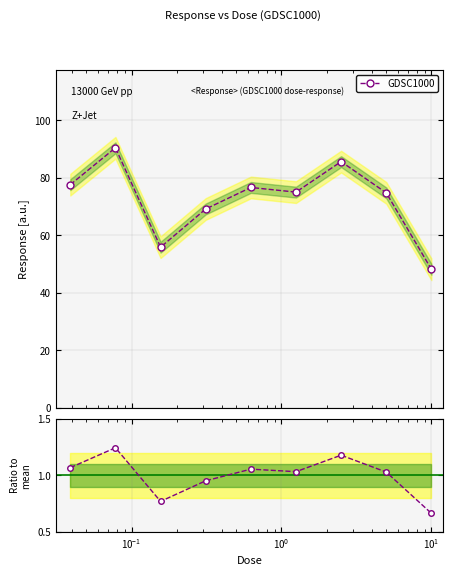

Which series has the largest range (max minus min)?

GDSC1000